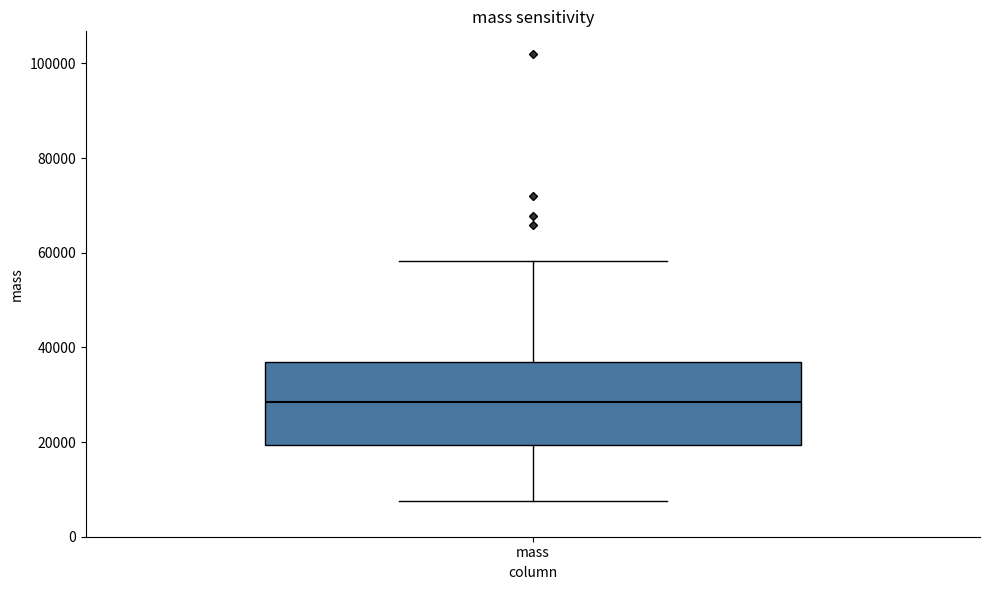

Where is the upper edge of the box for mass on the y-axis? The values are not printed on the chart, so give them approximately, as read against the axis.

36000